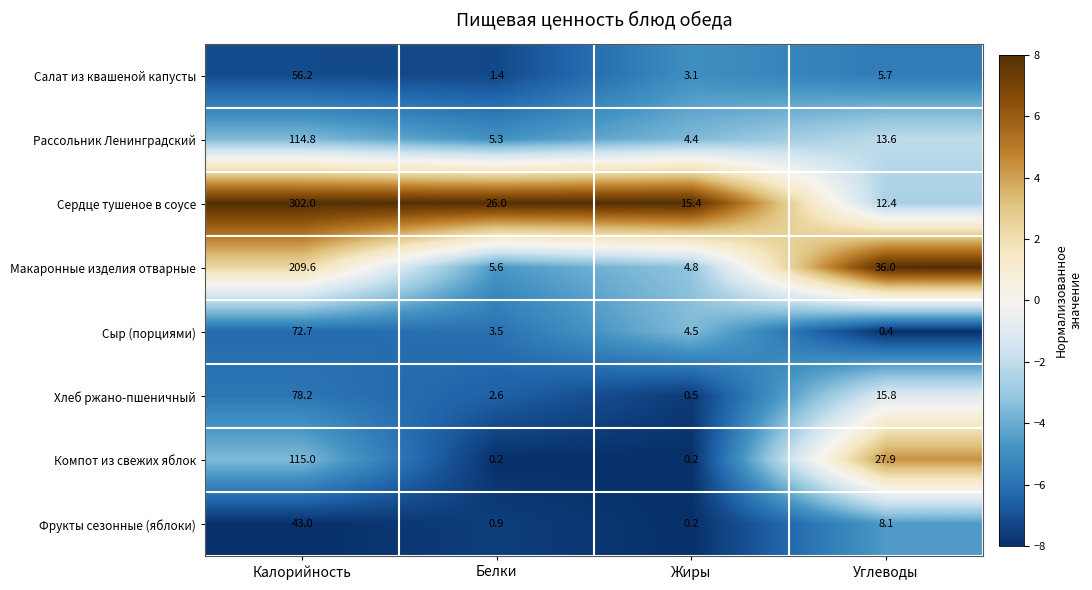

Which label corresponds to the largest value in the chart?

Калорийность